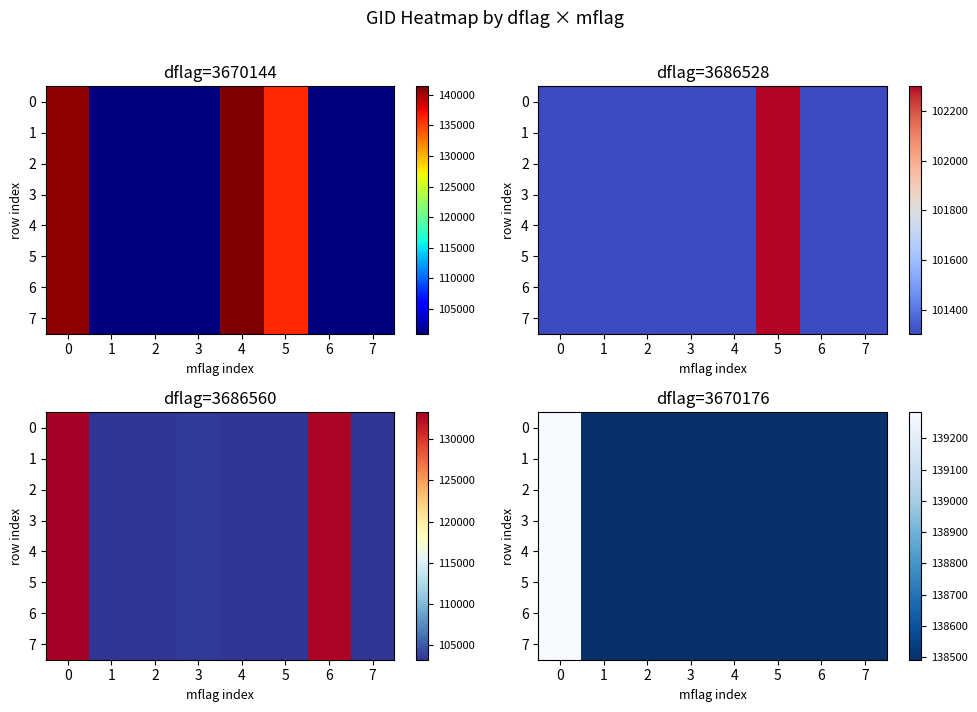

True or false: 3 has a value of 138492 at 7.

True